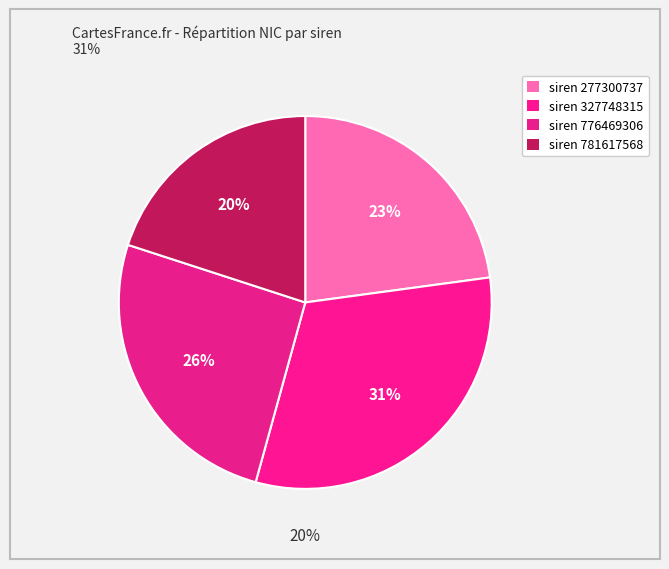

To the nearest percent, what portion does 277300737 represent?

23%